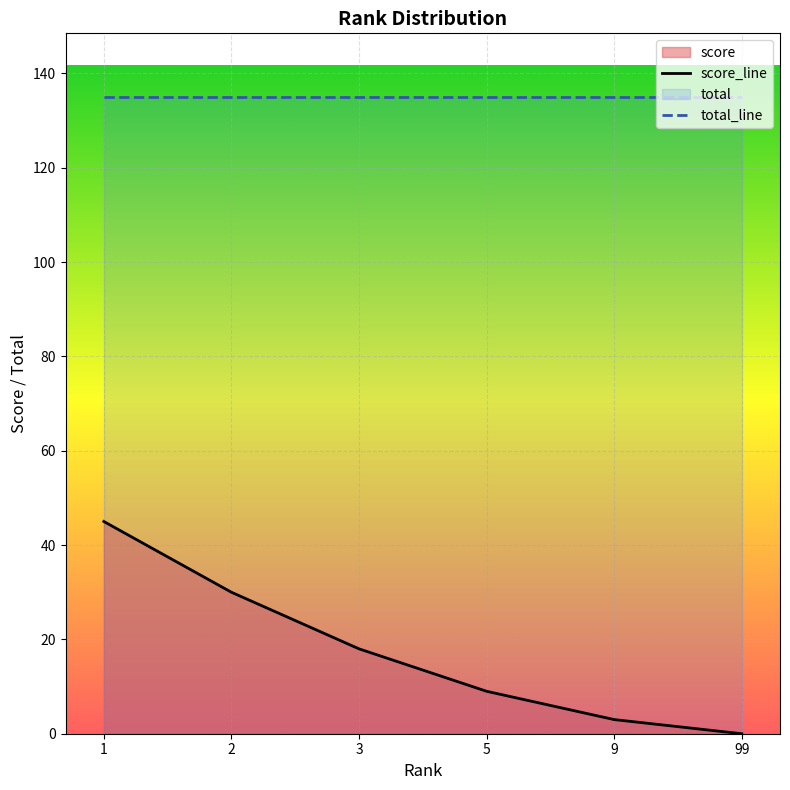

How many lines are shown in the chart?

2